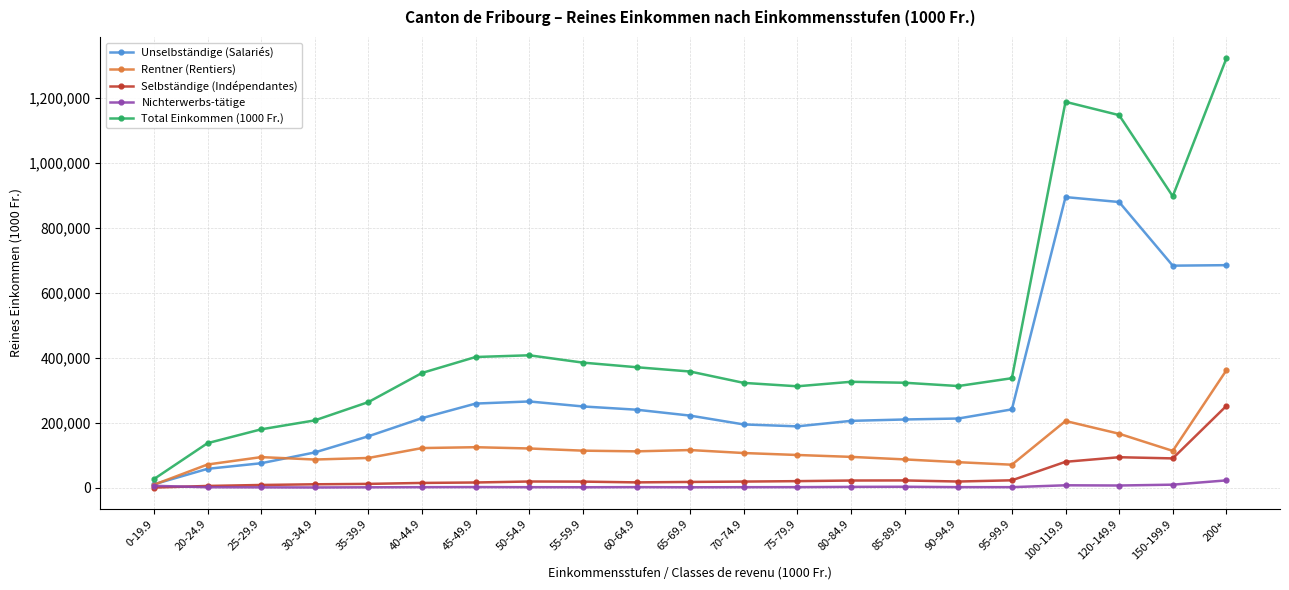

List the series in order of their peak value, highest first.

Total Einkommen (1000 Fr.), Unselbständige (Salariés), Rentner (Rentiers), Selbständige (Indépendantes), Nichterwerbs-tätige